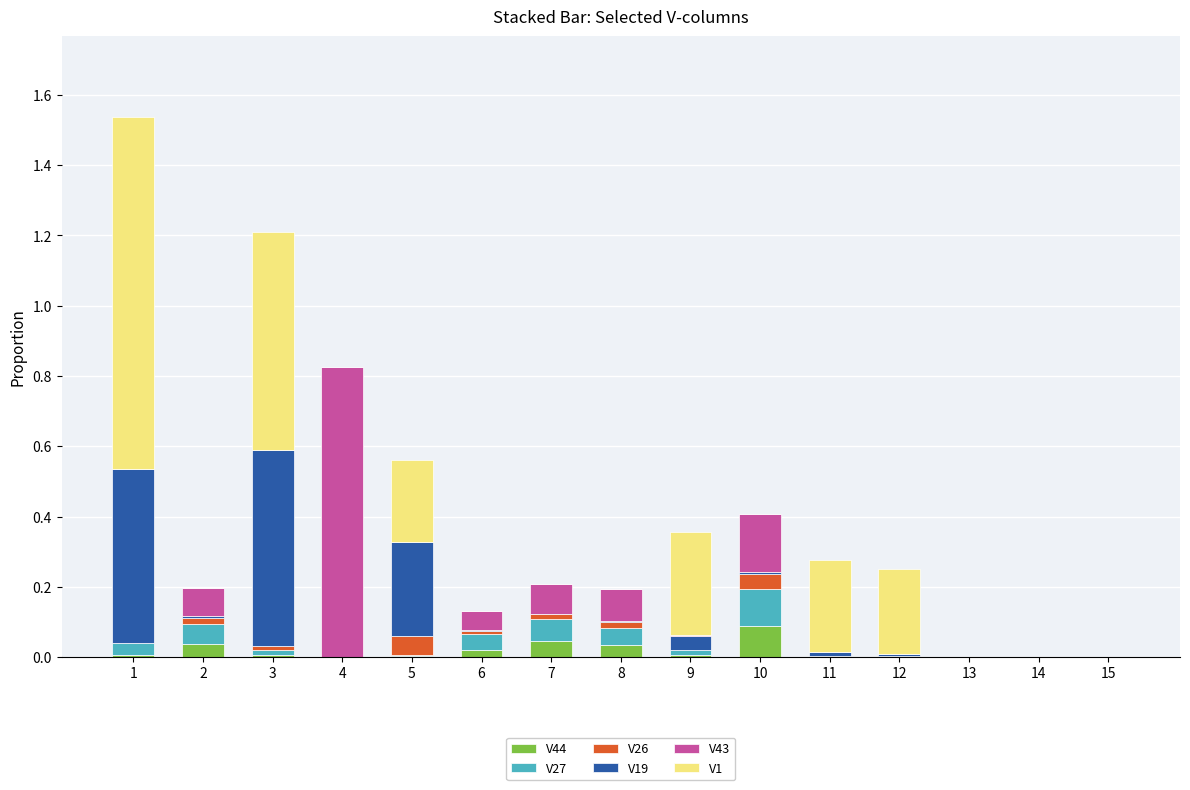

What are all the series names shown in the legend?

V44, V27, V26, V19, V43, V1